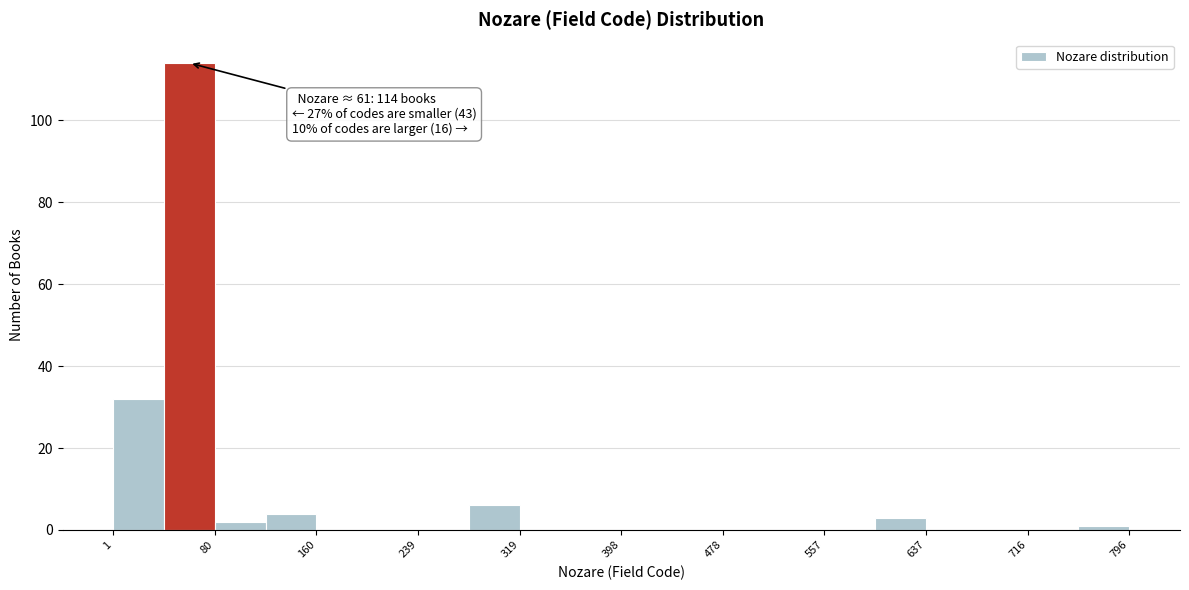

Read against the x-axis, roughly where is the centre of the tallest bar?

60